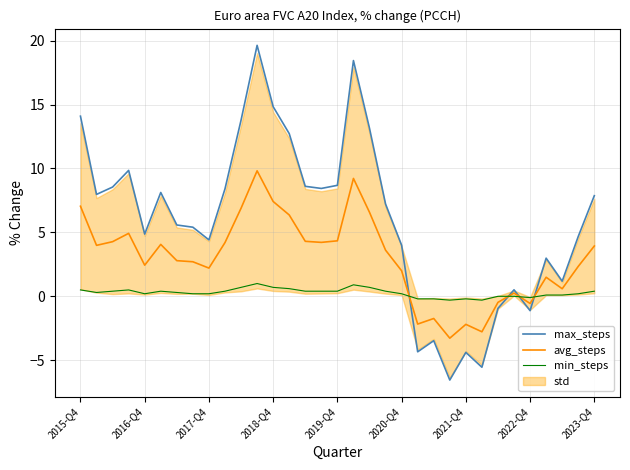

What is the spread (max minus min) of values at 30?

1.1